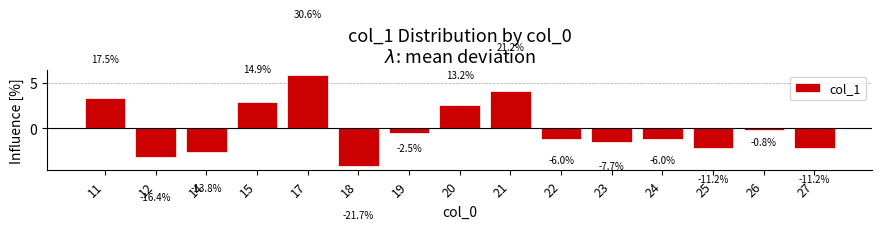

How many bars are there in total?

15